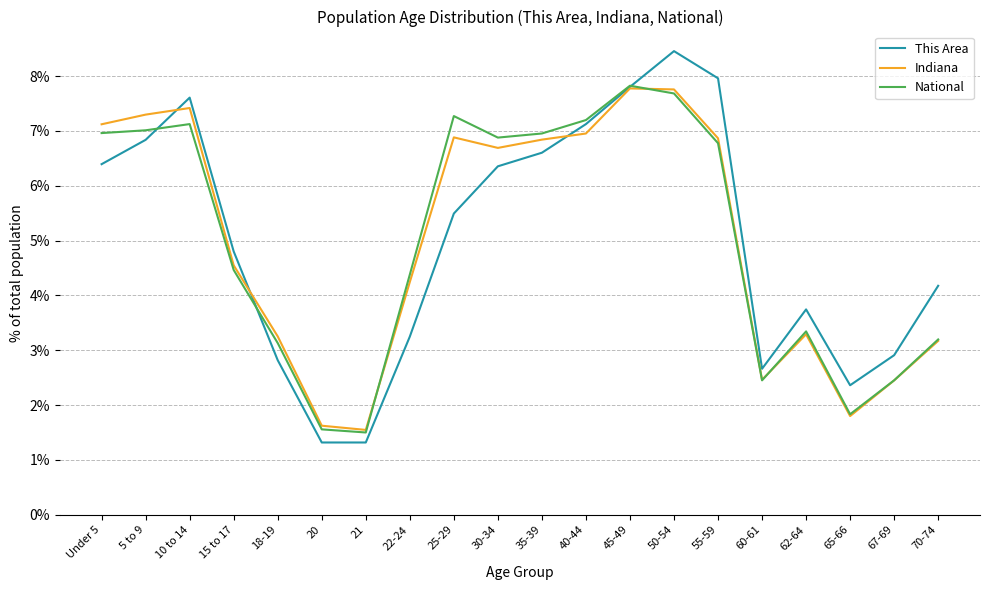

Where do This Area and Indiana first cross each other?

5 to 9 and 10 to 14